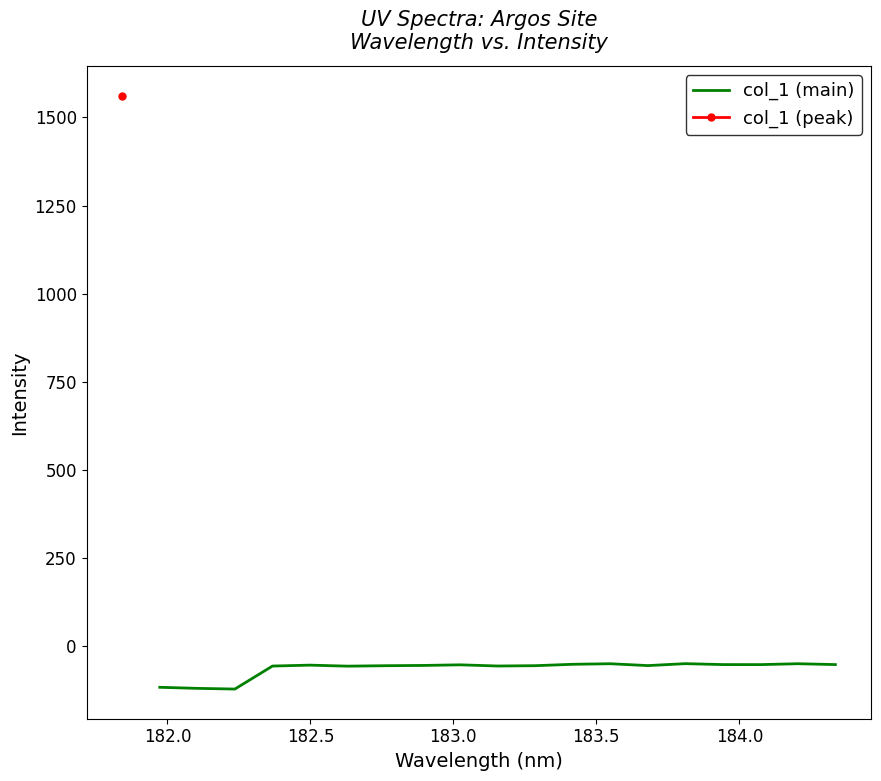

What is the sum of all values?

-1195.3